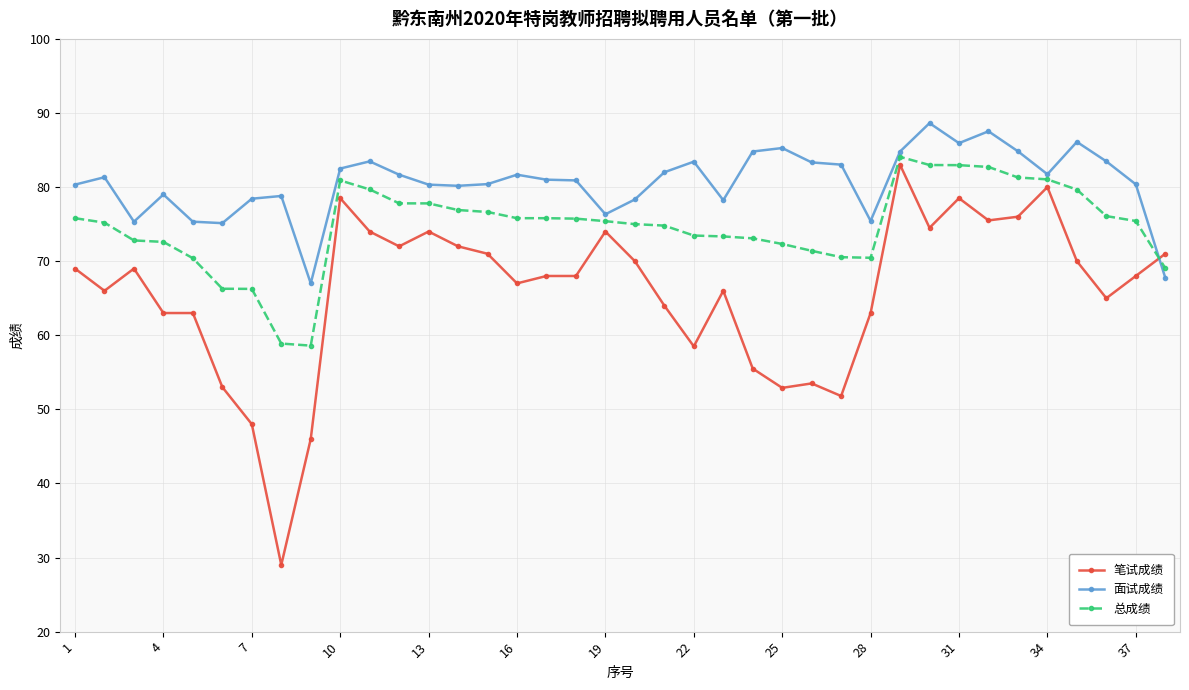

True or false: 笔试成绩 and 总成绩 intersect in this chart.

True